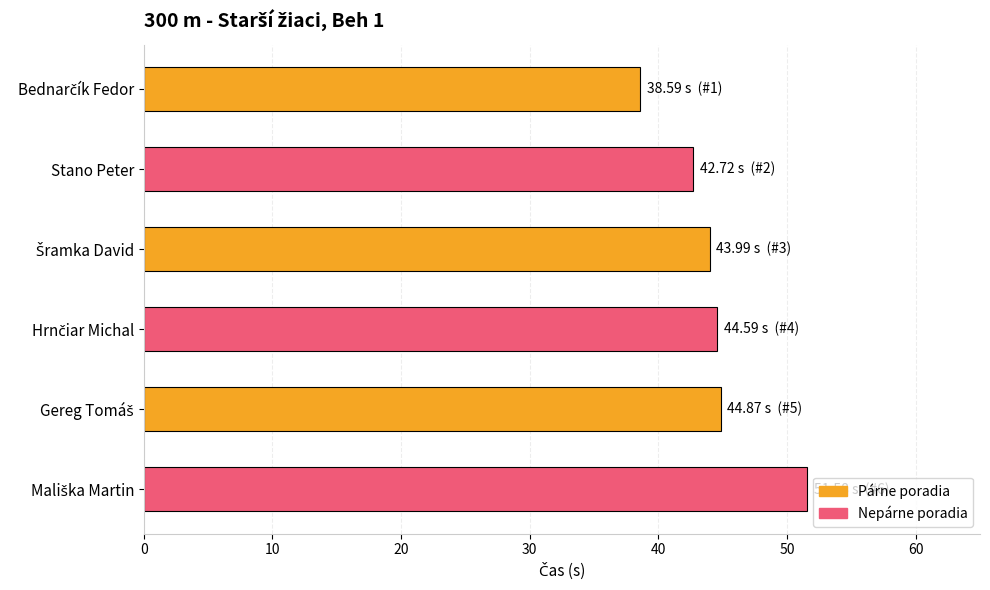

What is the maximum value shown in the chart?

51.6